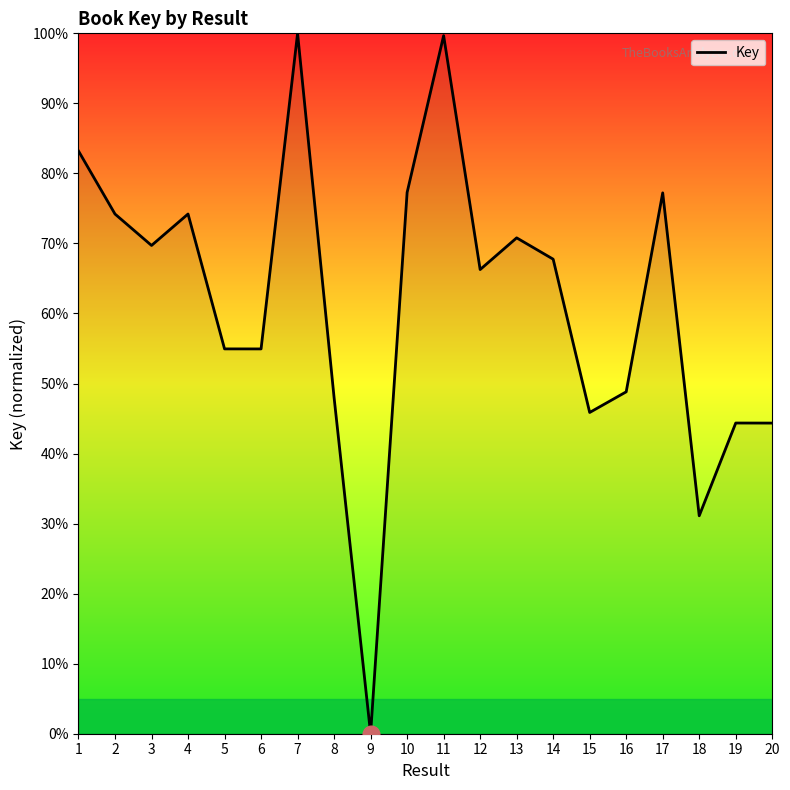

Which label corresponds to the smallest value in the chart?

9